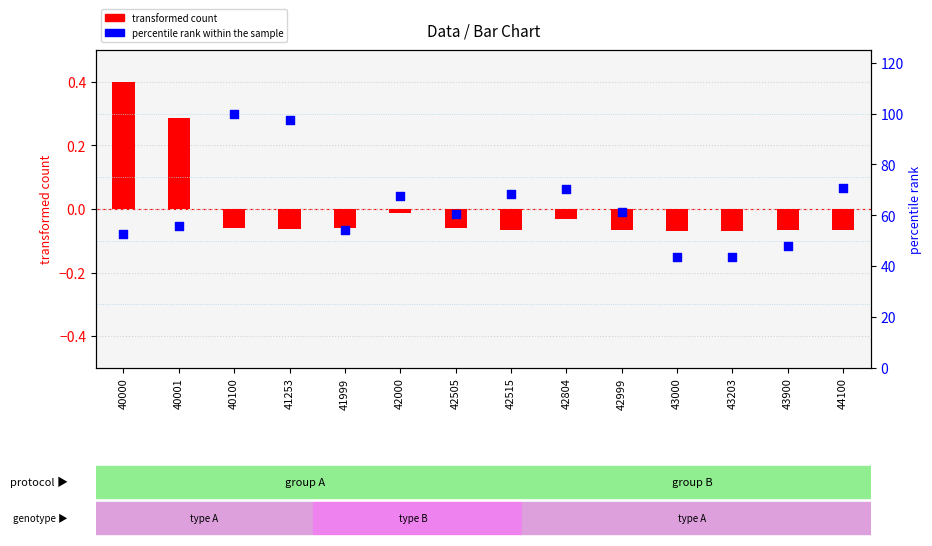

What are all the series names shown in the legend?

transformed count, percentile rank within the sample